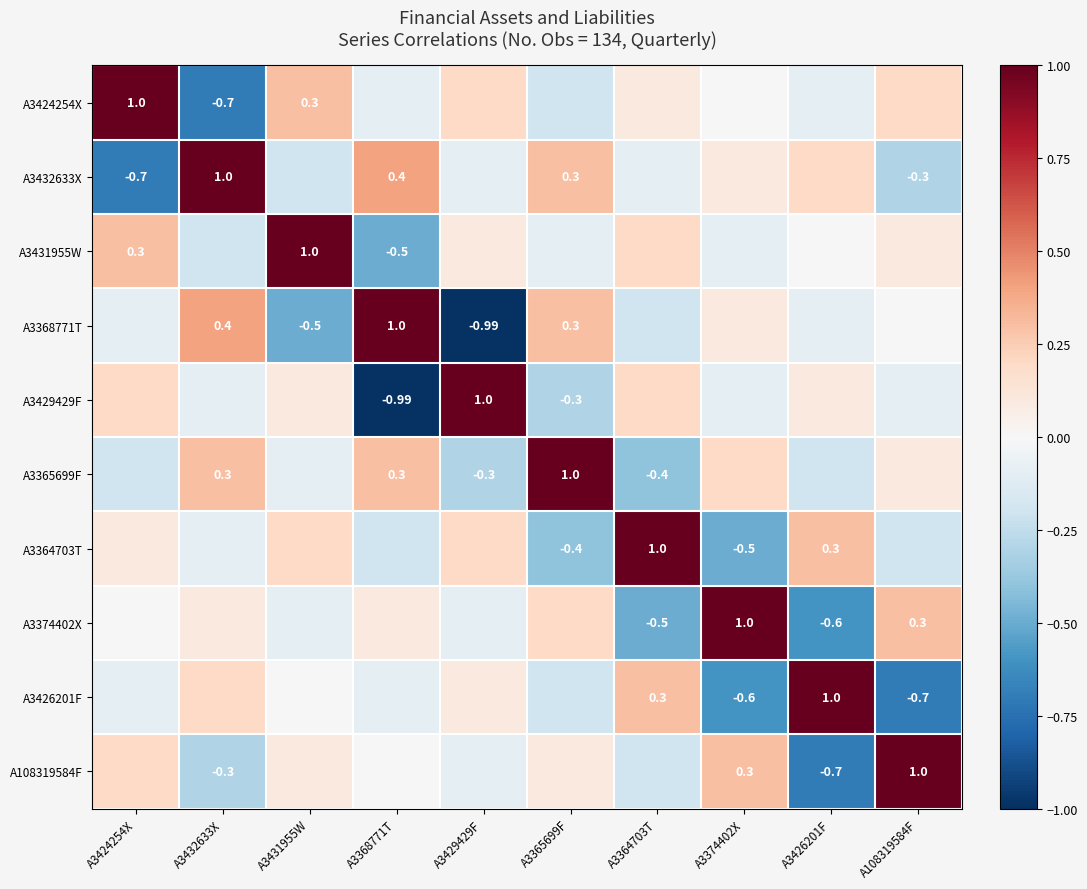

What value does the A3426201F series have at A3424254X?

-0.1